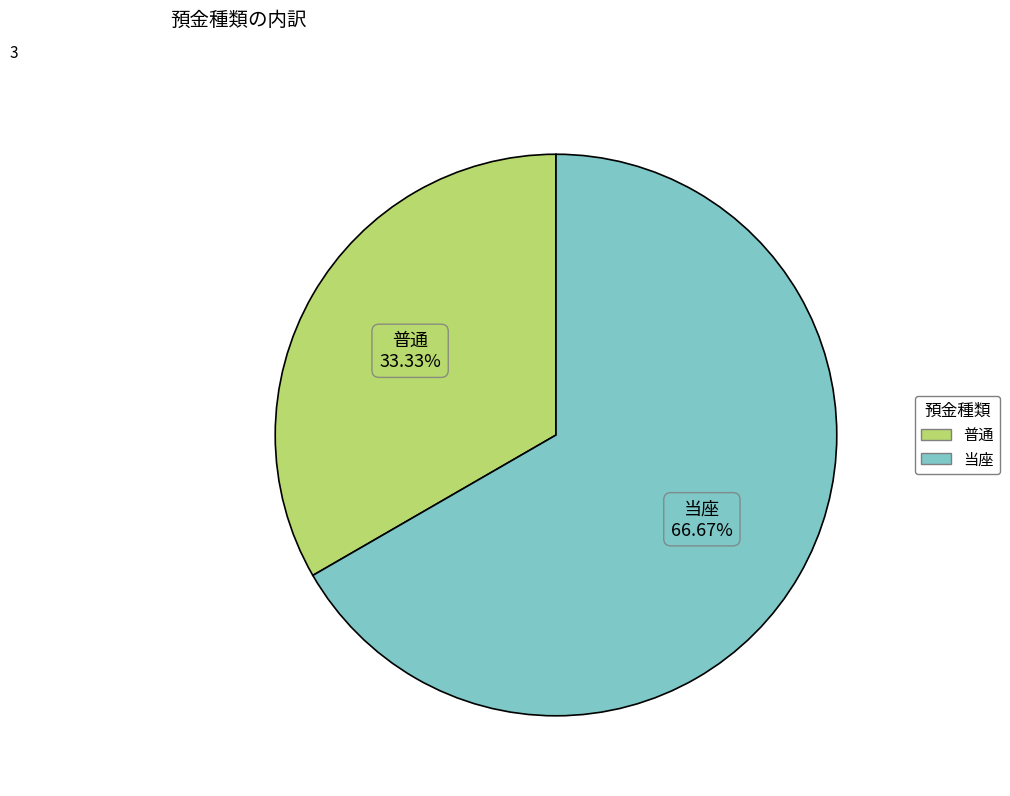

Between 普通 and 当座, which is larger?

当座